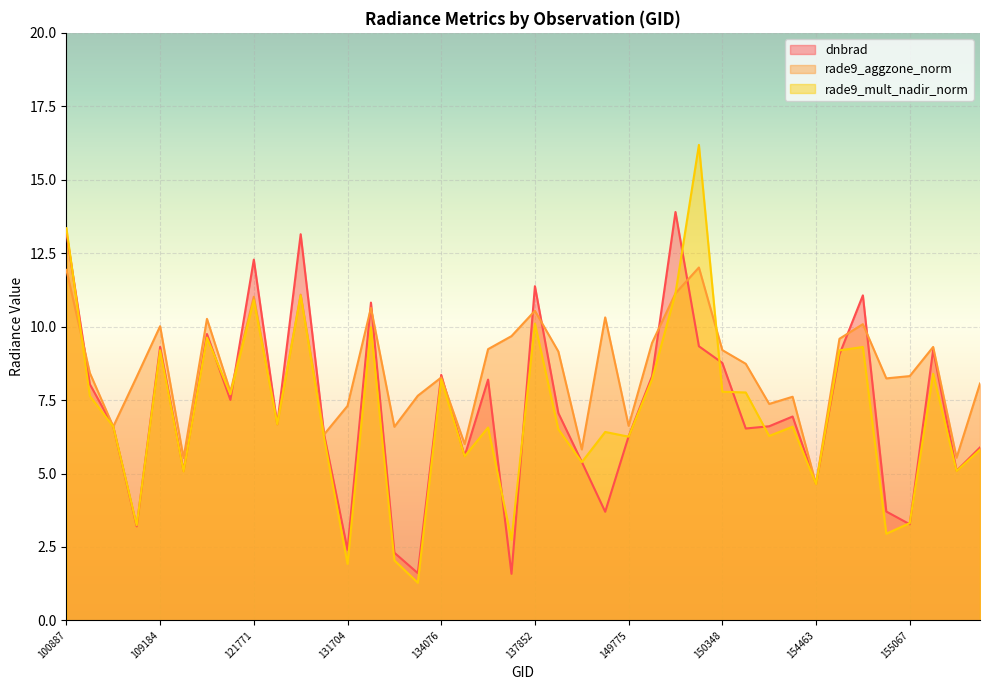

Where does the dnbrad series first go above 6?

100887